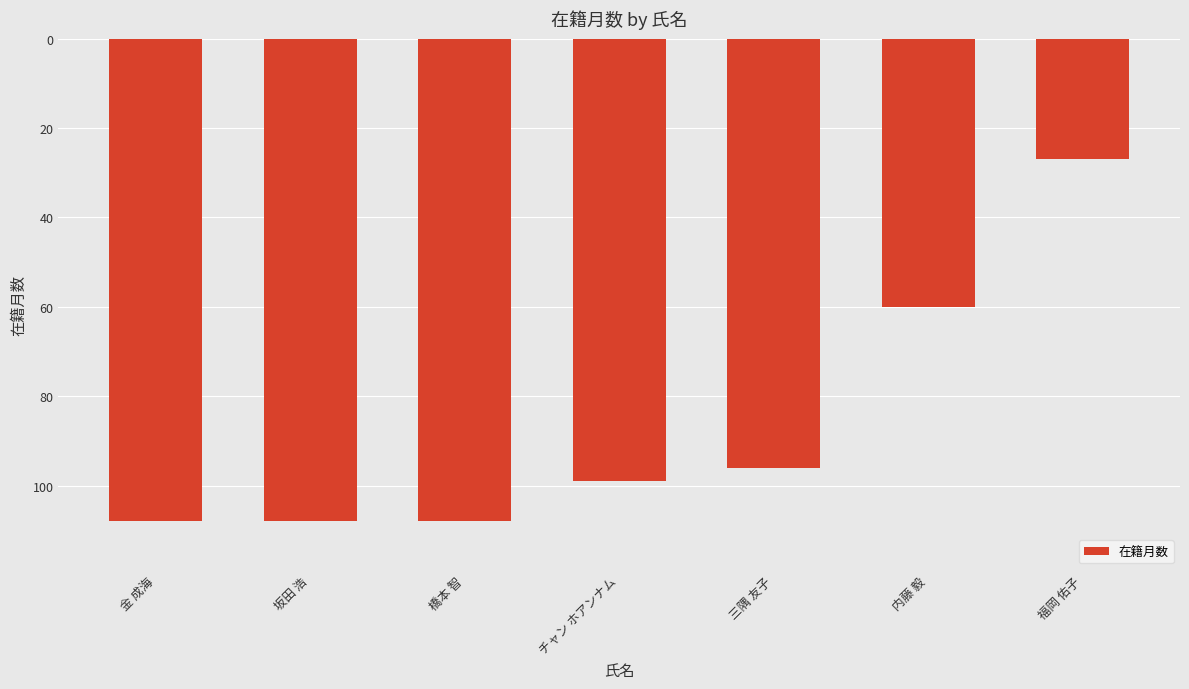

At which label is the value closest to -67?

内藤 毅